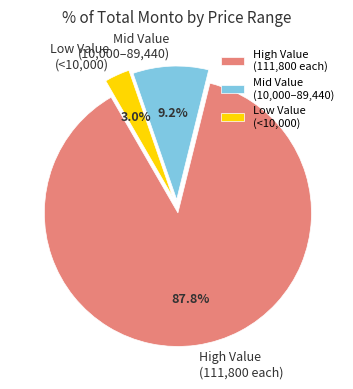

What is the smallest slice in the pie chart?

Low Value (<10,000)